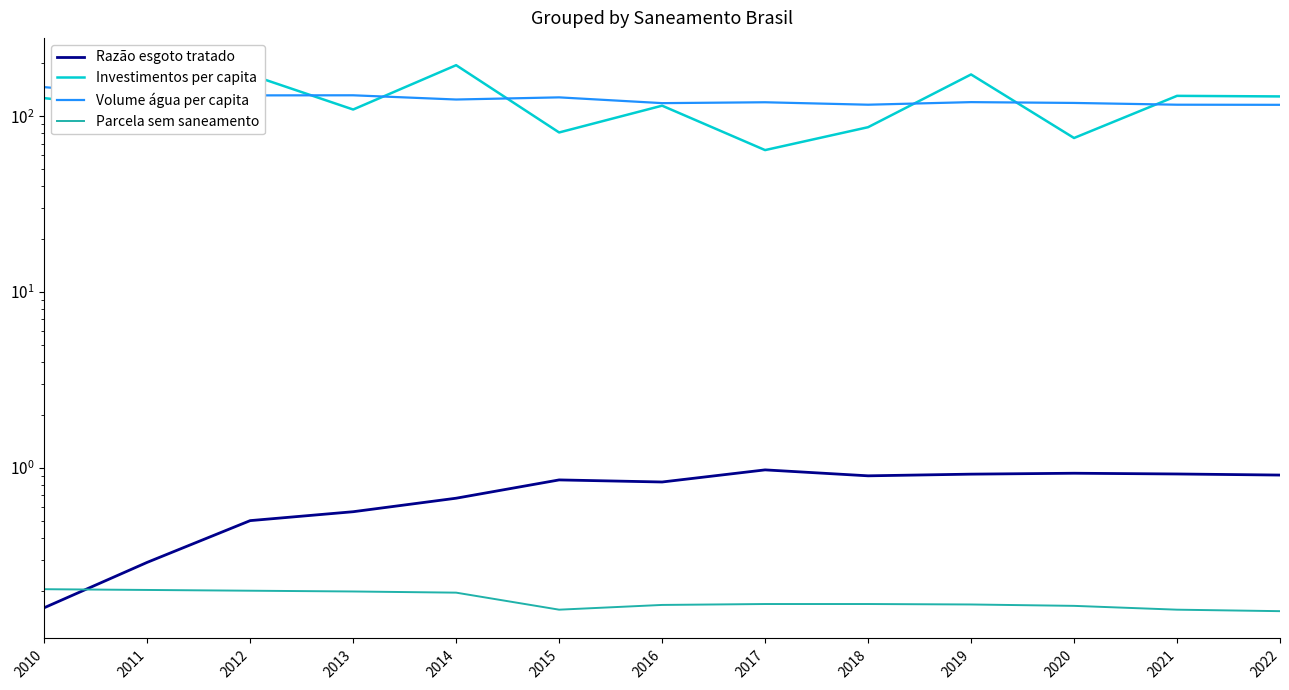

At which category does Investimentos per capita reach its first local valley?

2011